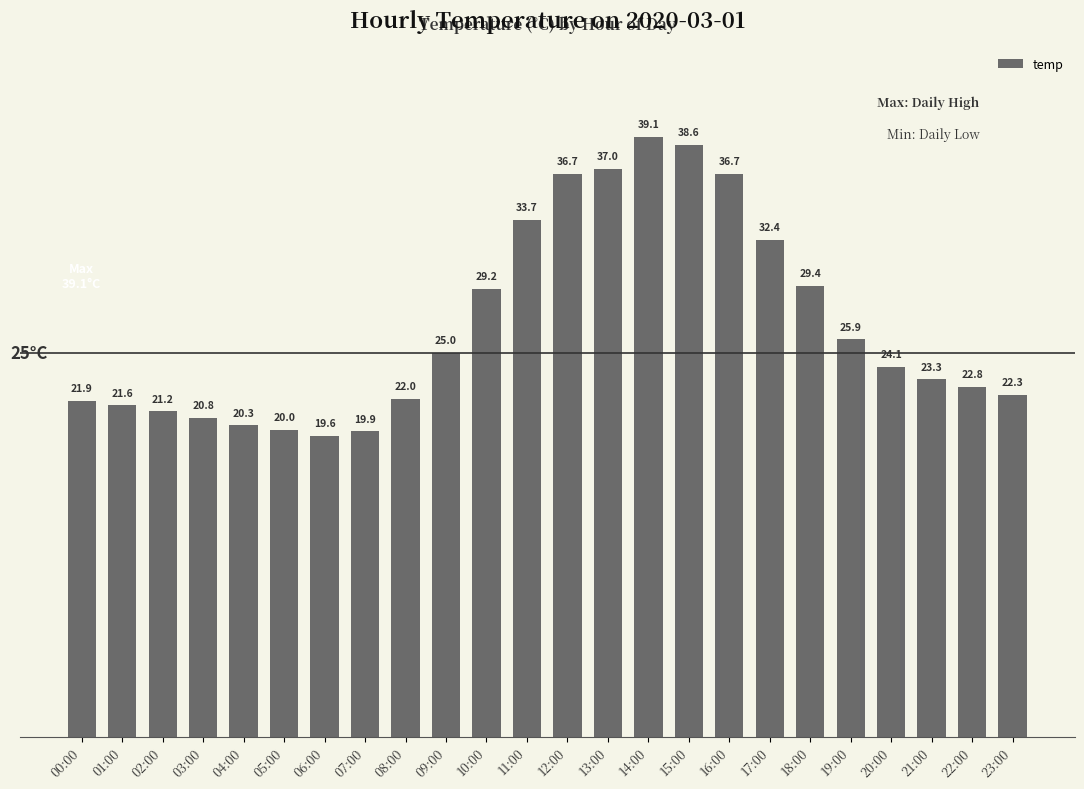

What is the ratio of the value at 18:00 to the value at 02:00?

1.4